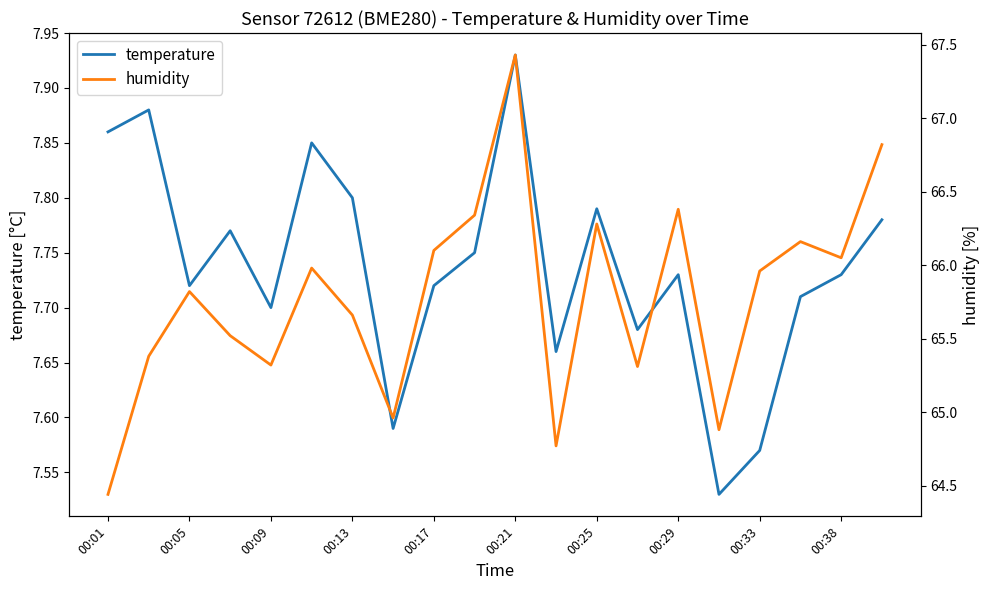

How many interior local peaks does the humidity series have?

6